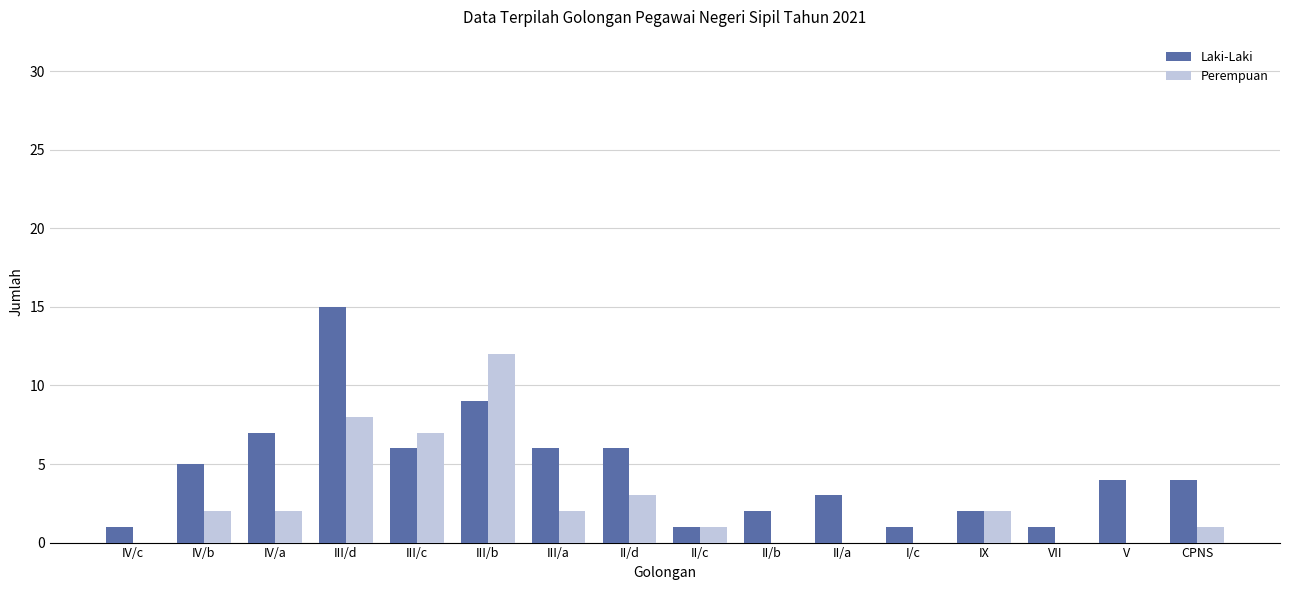

Is it true that Perempuan equals 0 at II/a?

True